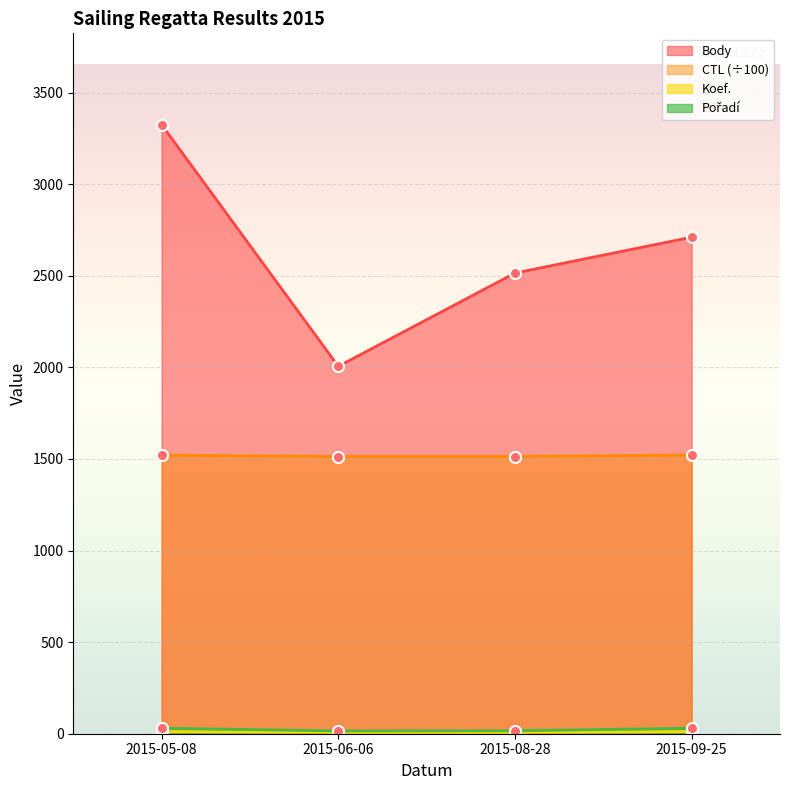

How many lines are shown in the chart?

4